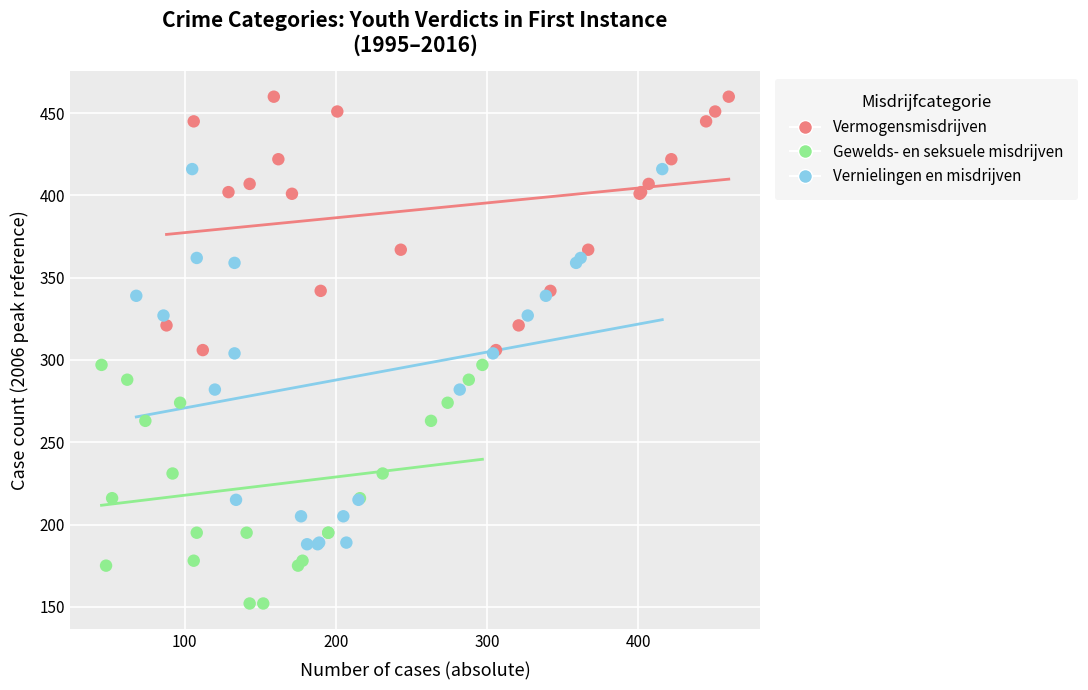

Which series reaches the maximum Y coordinate?

Vermogensmisdrijven